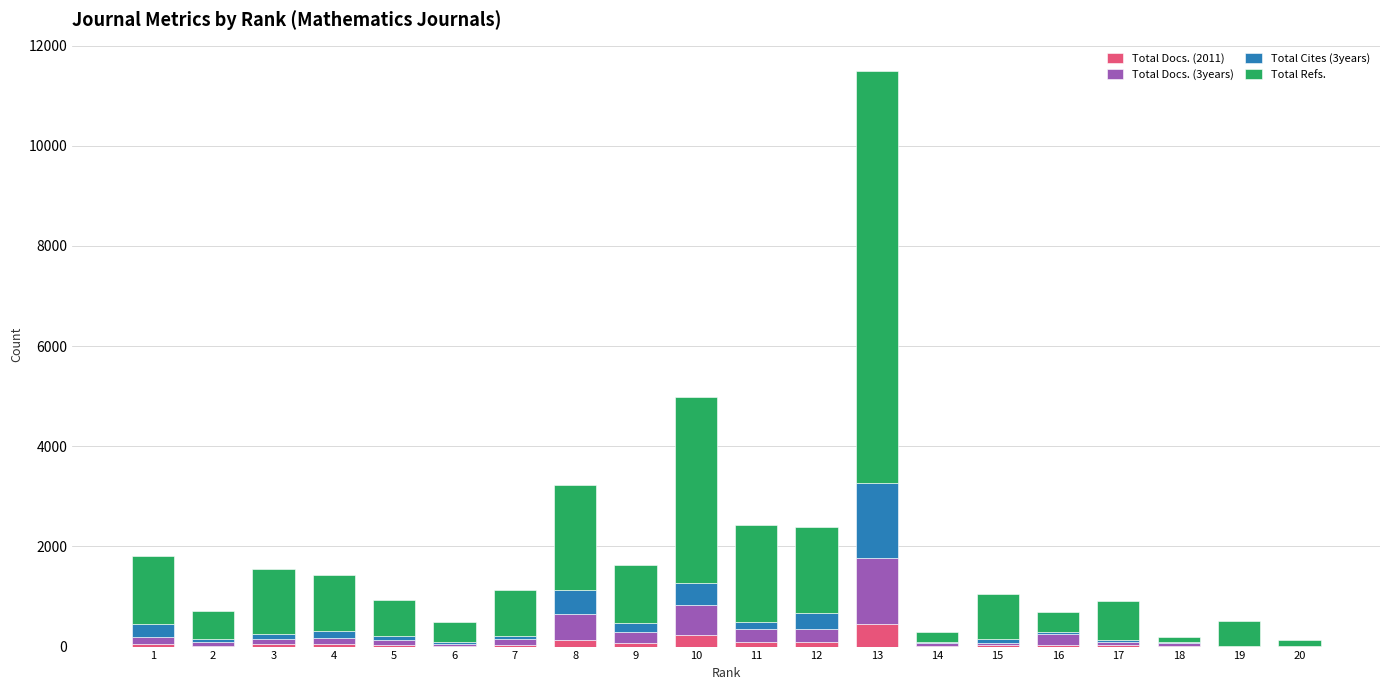

At which category is the sum across all series the highest?

13